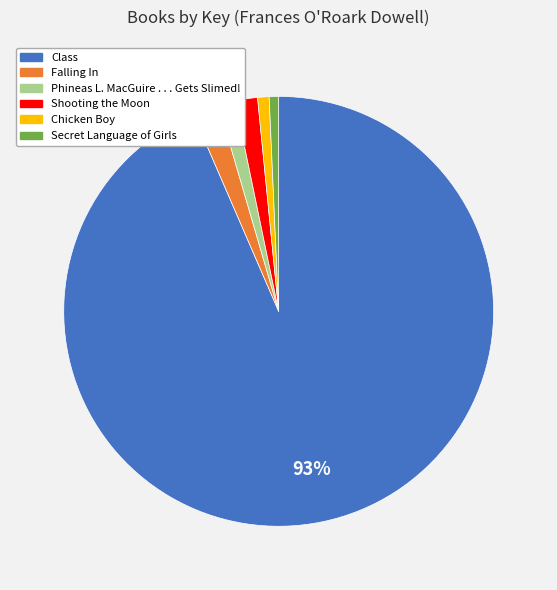

Is it true that Secret Language of Girls is 1% of the pie?

True